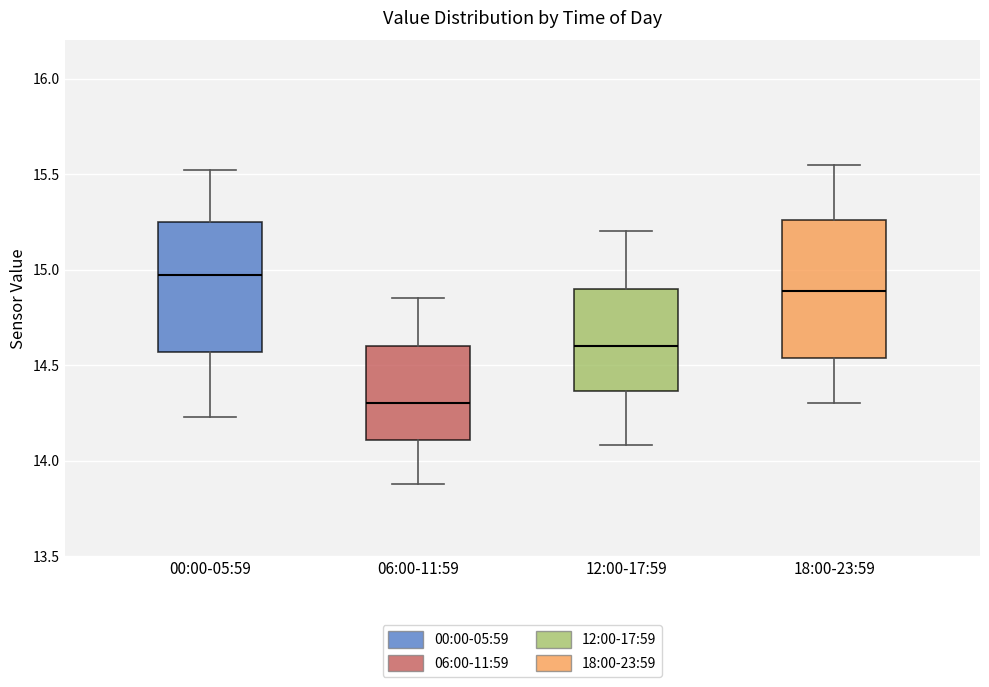

Reading left to right, read every box against the y-axis: the position of its median line, the range the box covers, and the ends of its whiskers. The values are not printed on the chart, so give them approximately, as read against the axis.

00:00-05:59: median 14.95, box 14.55 to 15.25, whiskers 14.25 to 15.50
06:00-11:59: median 14.30, box 14.10 to 14.60, whiskers 13.90 to 14.85
12:00-17:59: median 14.60, box 14.35 to 14.90, whiskers 14.10 to 15.20
18:00-23:59: median 14.90, box 14.55 to 15.25, whiskers 14.30 to 15.55